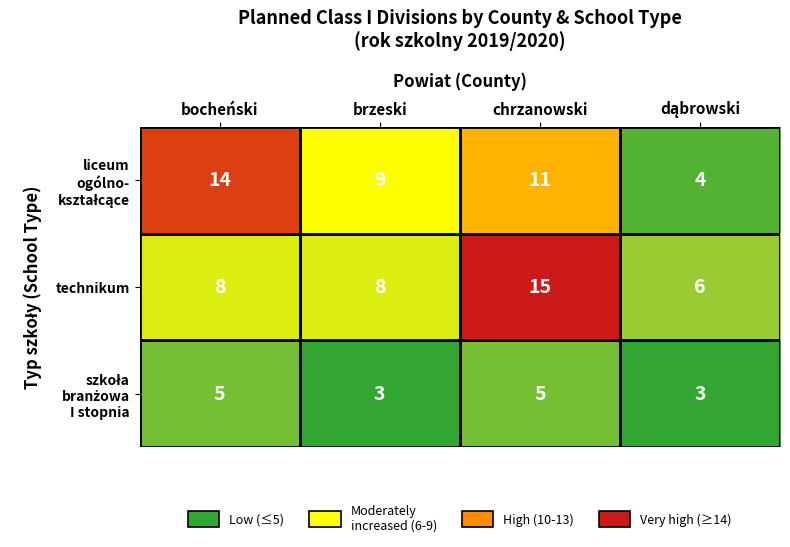

The technikum series shows 4 at bocheński. True or false?

False